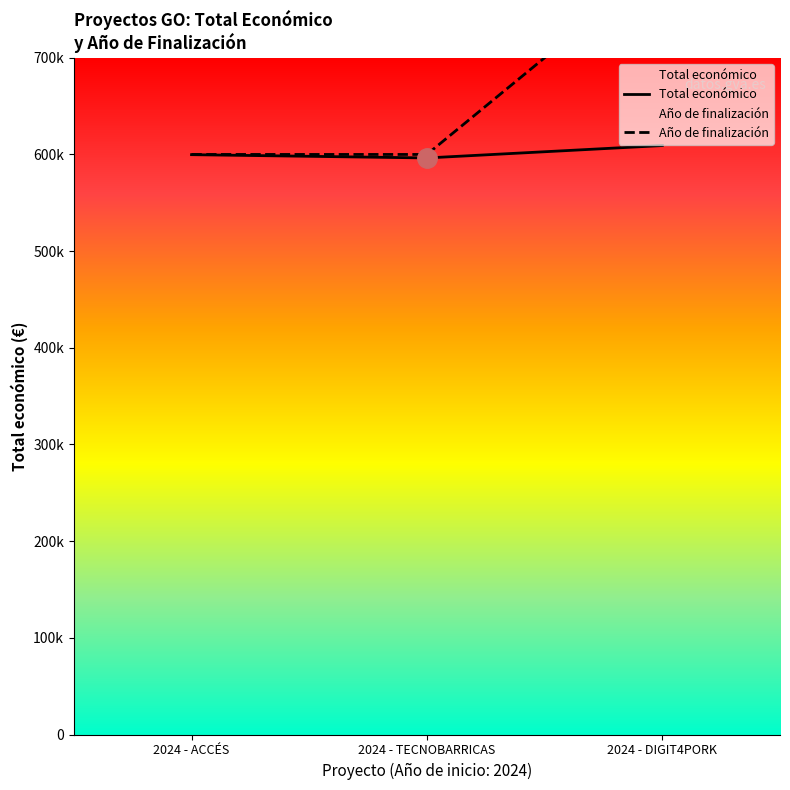

Read the Total económico value at 2024 - DIGIT4PORK, to the nearest 100.

609200